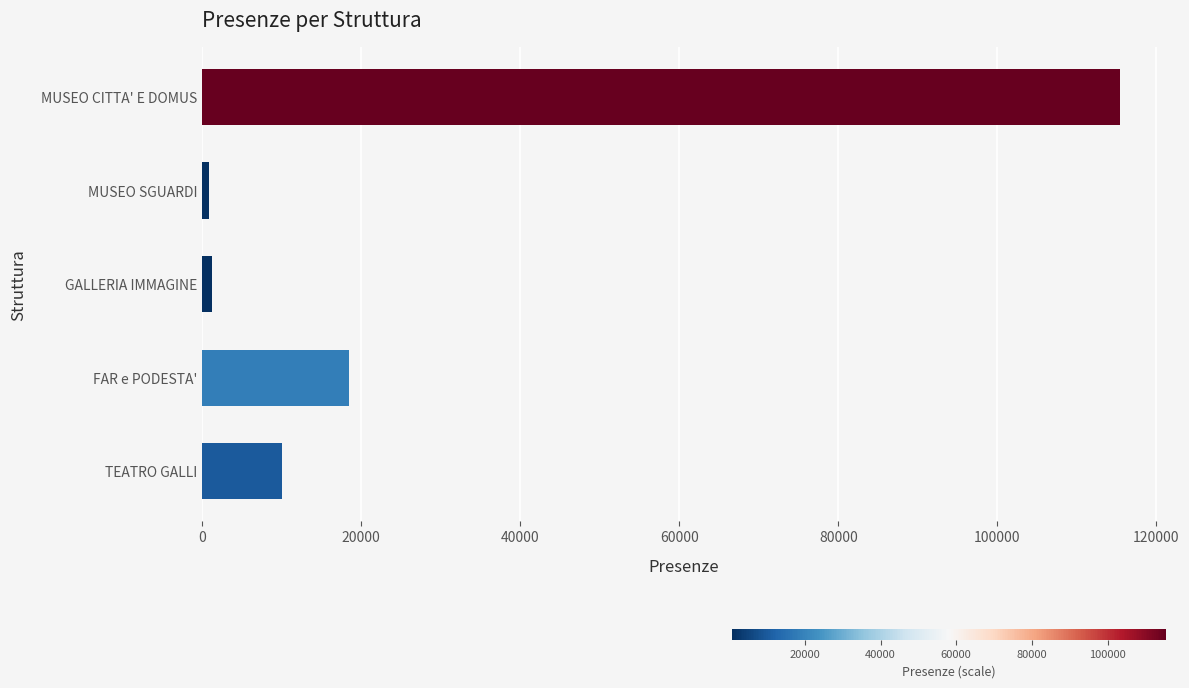

The chart shows a value of 34098 at MUSEO CITTA' E DOMUS. True or false?

False